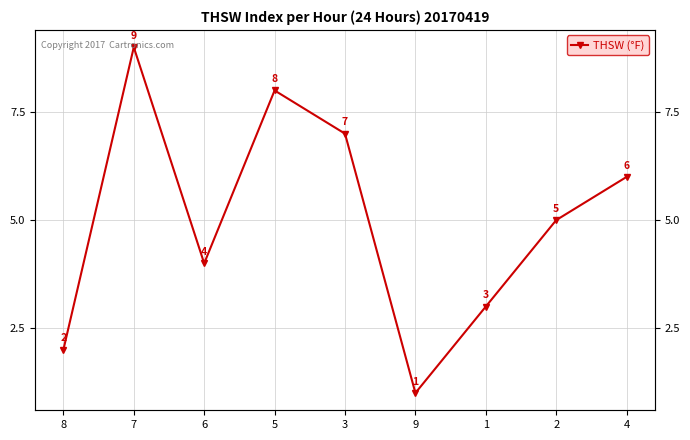

At which category does the data reach its first local valley?

6